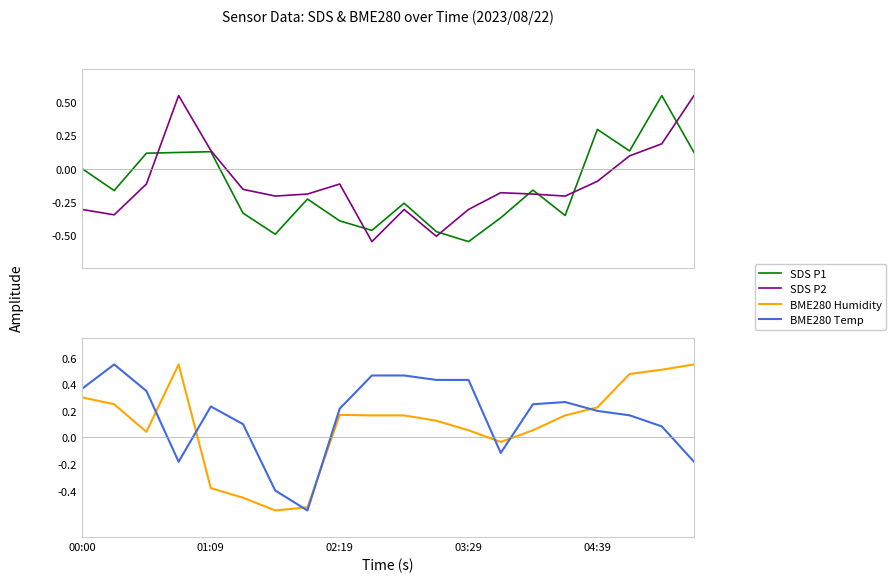

Which series has the largest total across all categories?

BME280 Temp